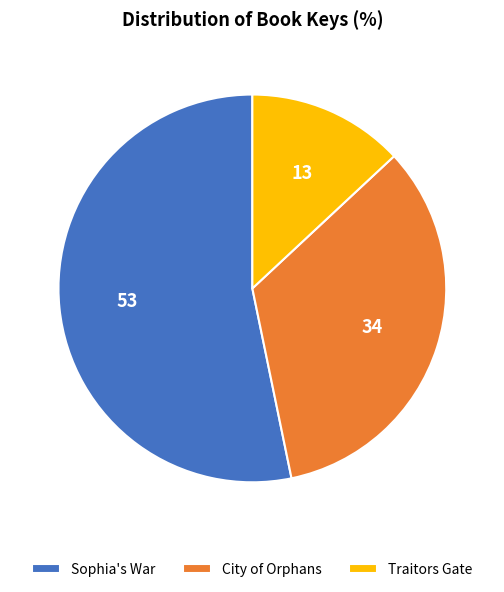

What is the largest slice in the pie chart?

Sophia's War